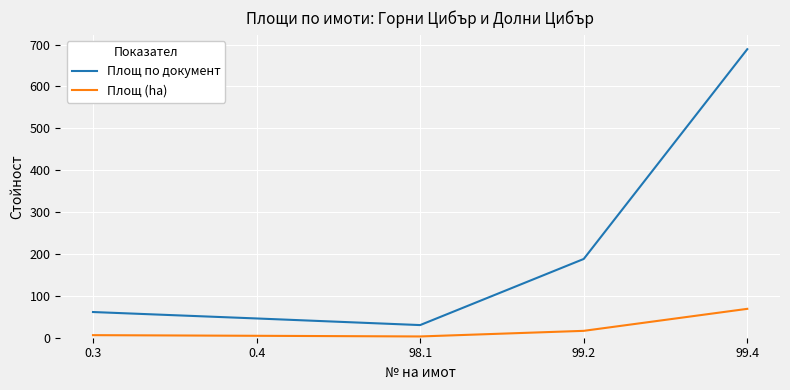

Rank the series by their maximum value, from lowest to highest.

Площ (ha), Площ по документ